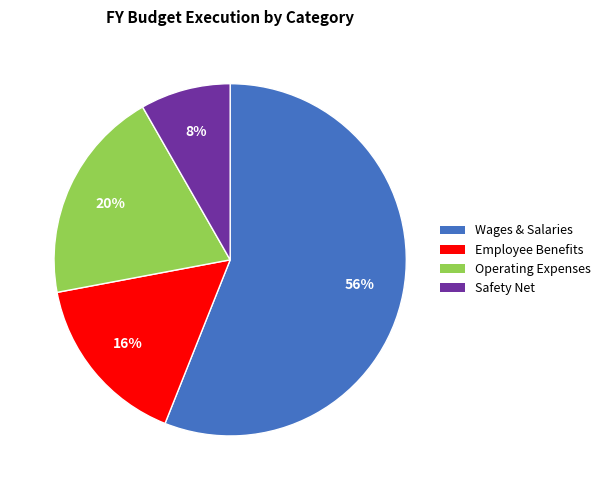

Which has a higher value, Wages & Salaries or Safety Net?

Wages & Salaries